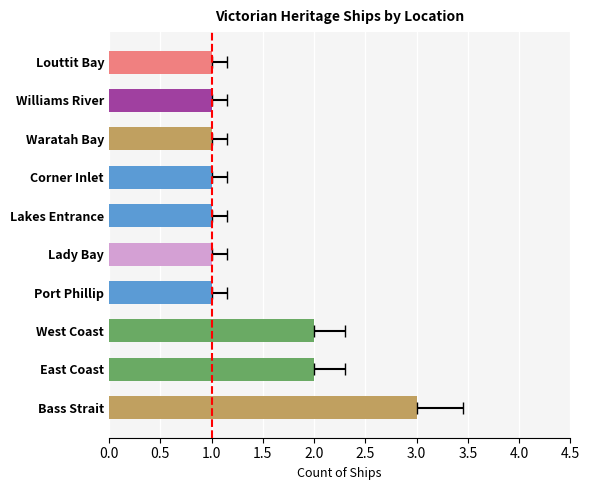

Count the number of categories in the chart.

10